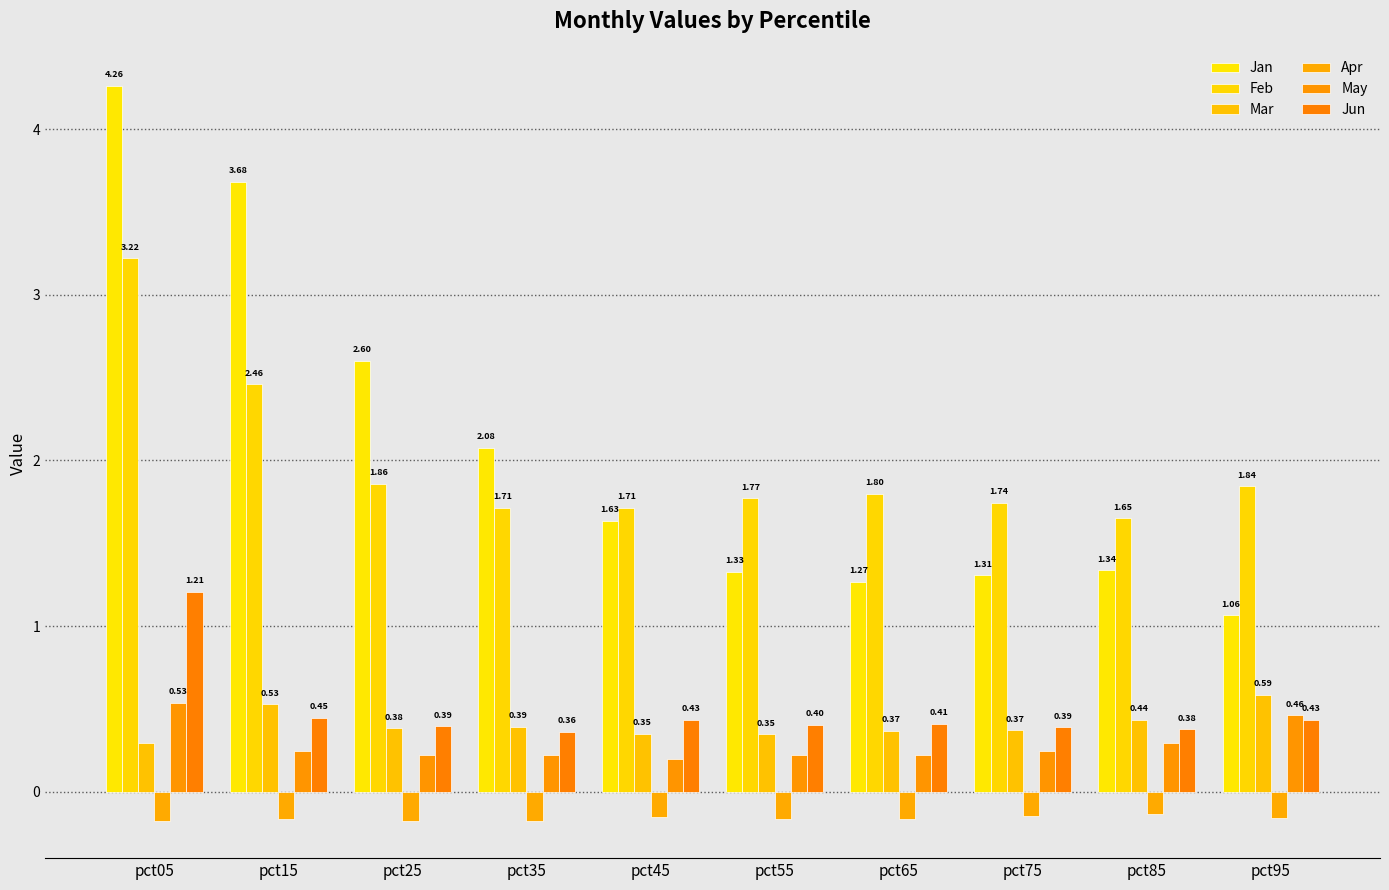

Is it true that Jun equals 1.2 at pct05?

True